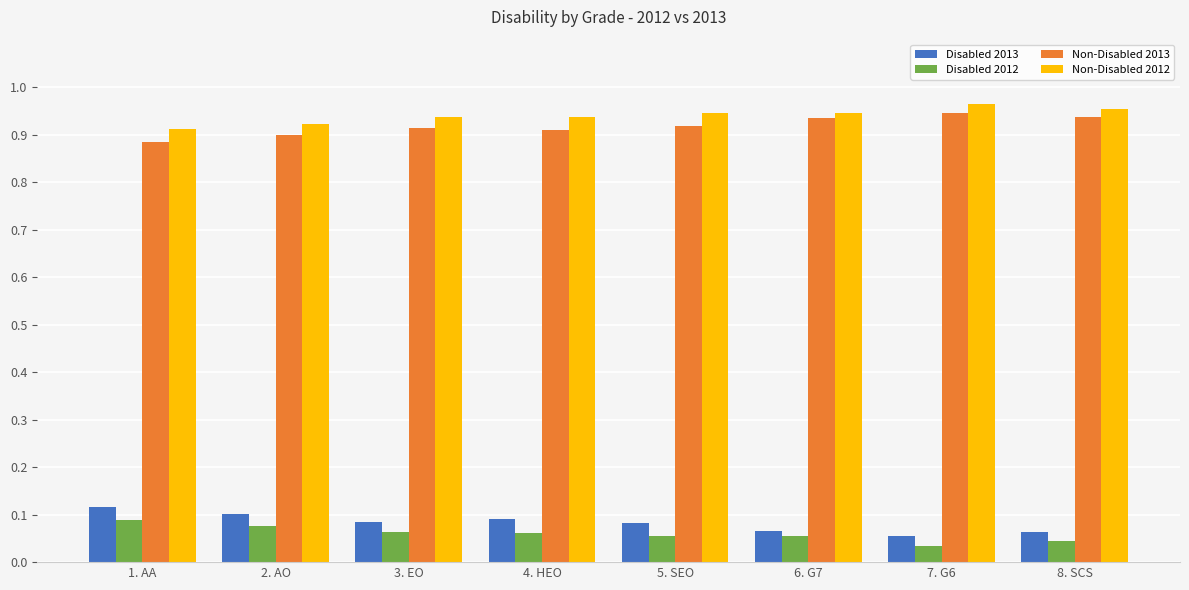

What is the total value across all series at 4. HEO?

2.0